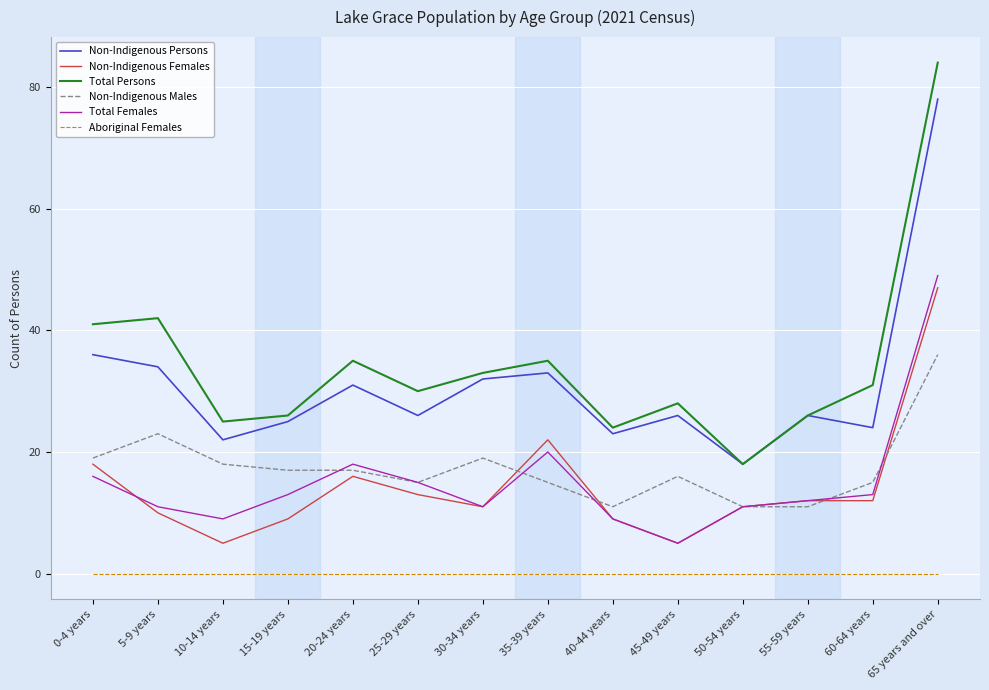

What is the greatest value displayed?

84